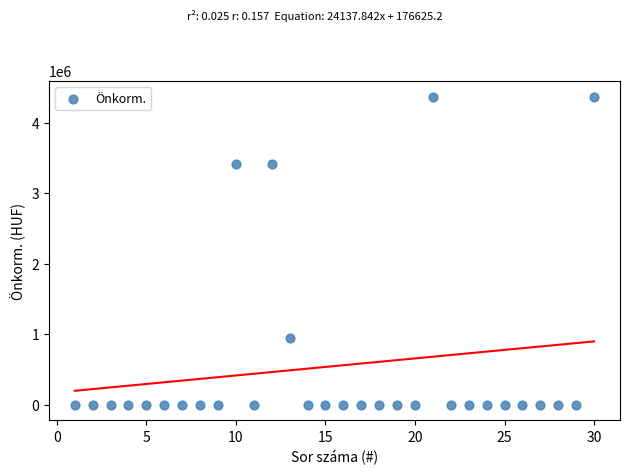

What is the range of X values (max minus min)?

29